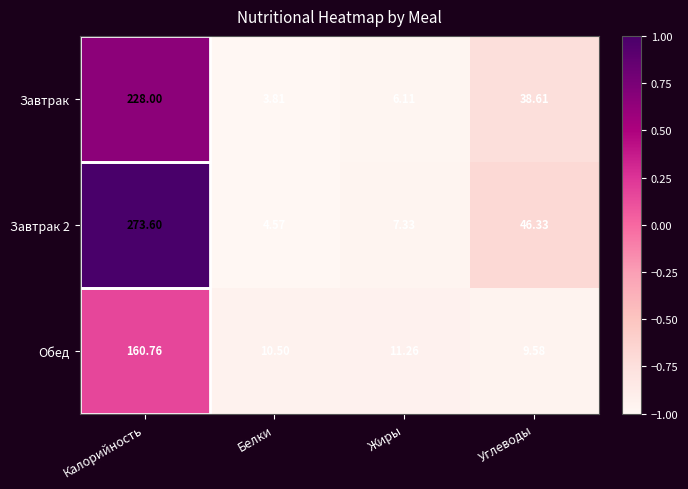

Count the number of categories in the chart.

4